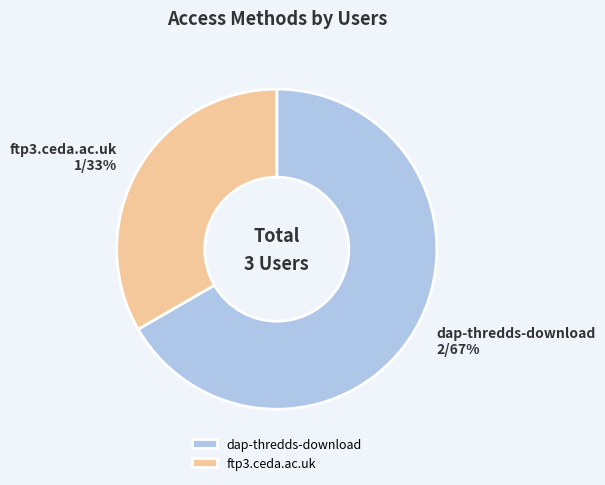

Rank the categories by value from lowest to highest.

ftp3.ceda.ac.uk, dap-thredds-download